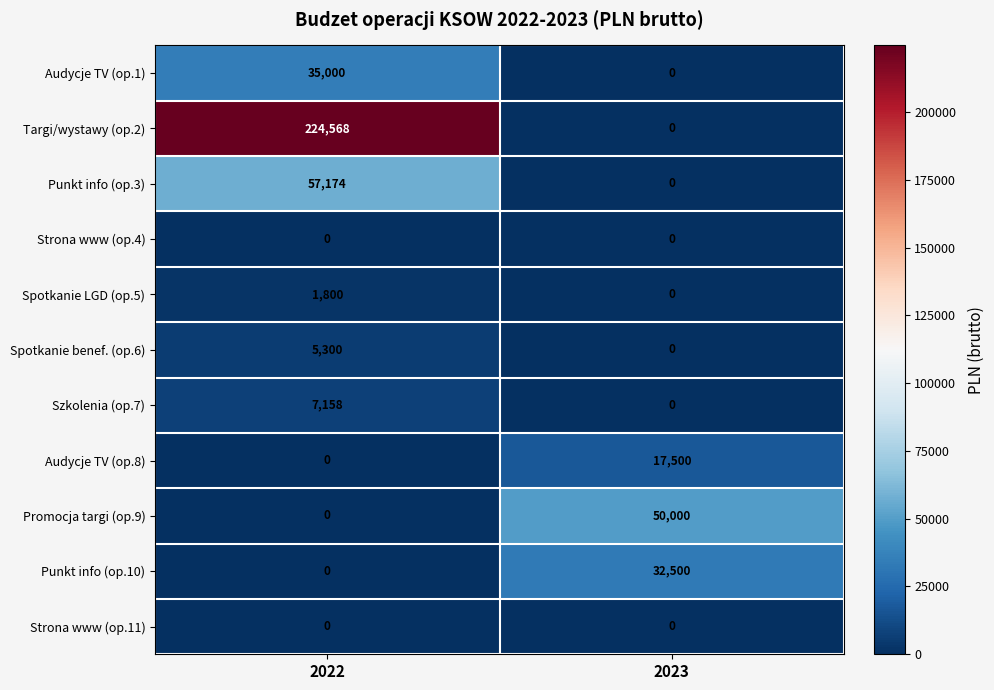

Is the value of Promocja targi (op.9) at 2022 greater than the value of Szkolenia (op.7) at 2022?

No